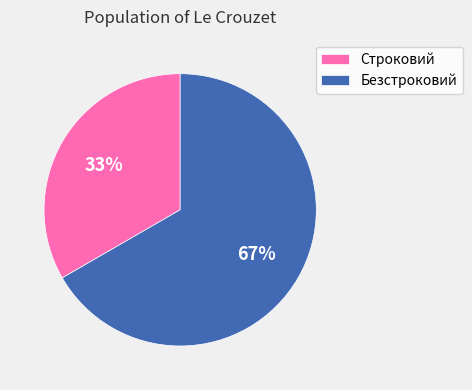

Does any single category account for the majority?

Yes